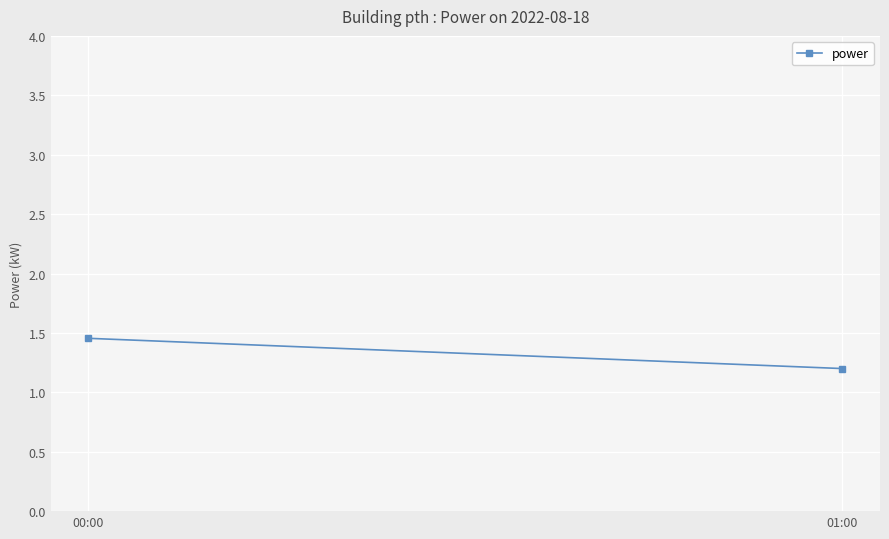

Is this an area chart (filled region under the line)?

No